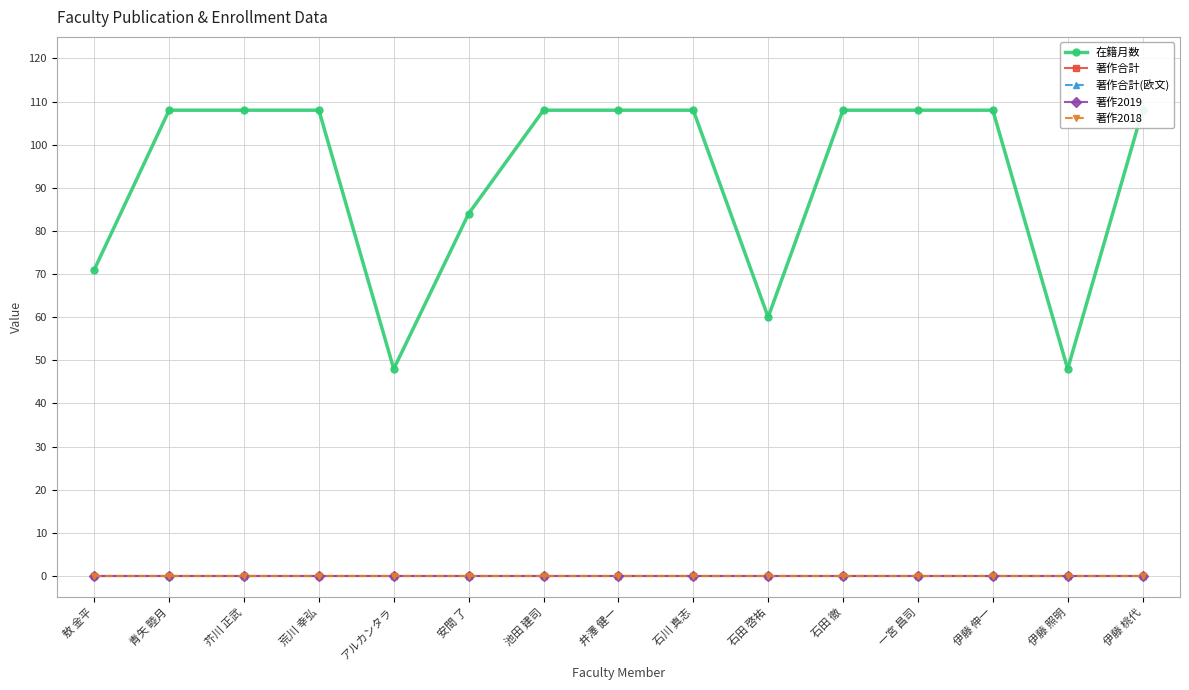

What is the spread (max minus min) of values at 一宮 昌司?

108